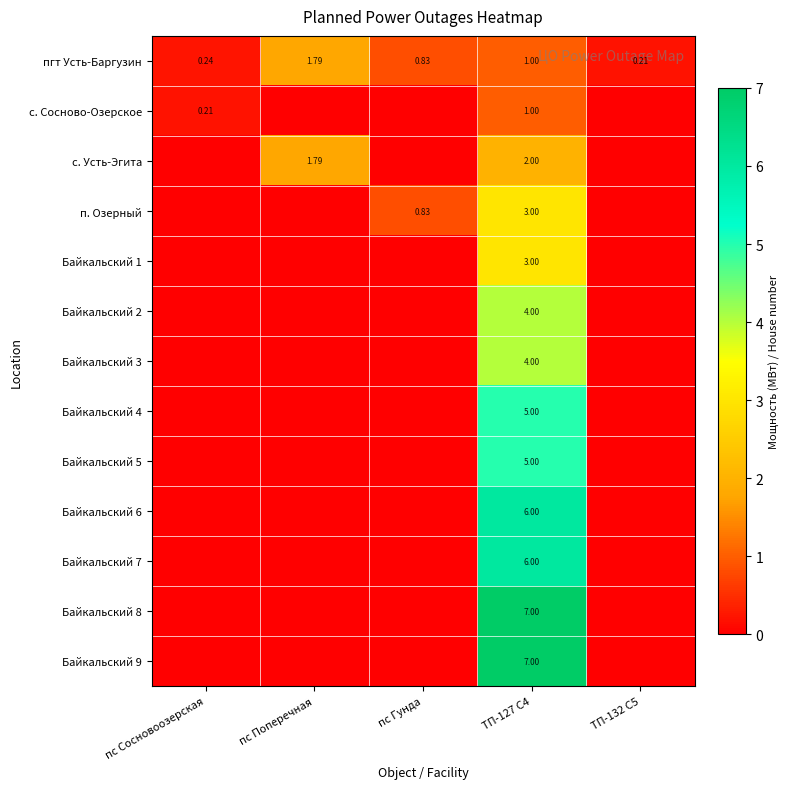

Is the value of Байкальский 2 at ТП-127 С4 greater than the value of с. Сосново-Озерское at пс Сосновоозерская?

Yes